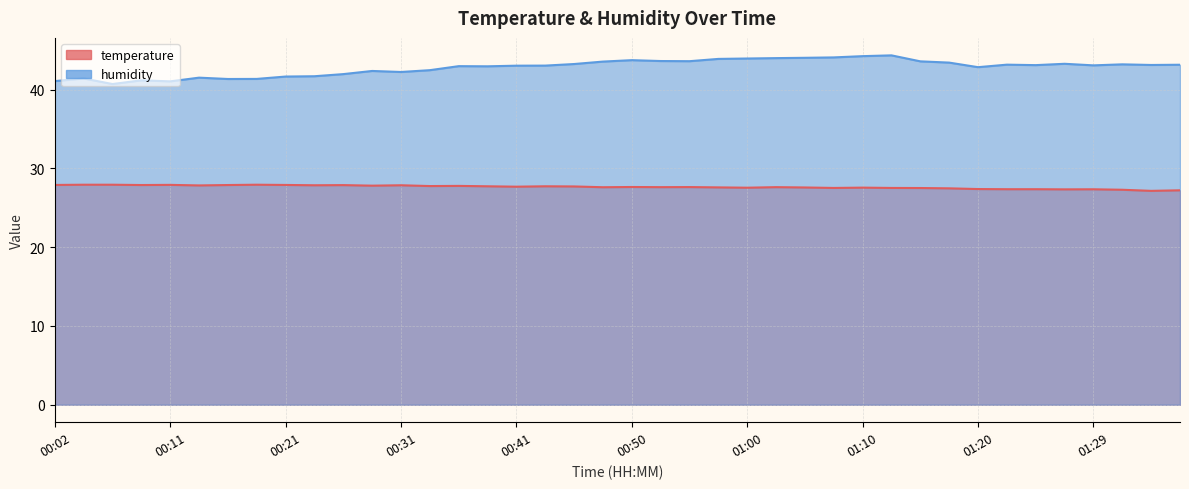

Does the chart display data point markers on the line(s)?

No